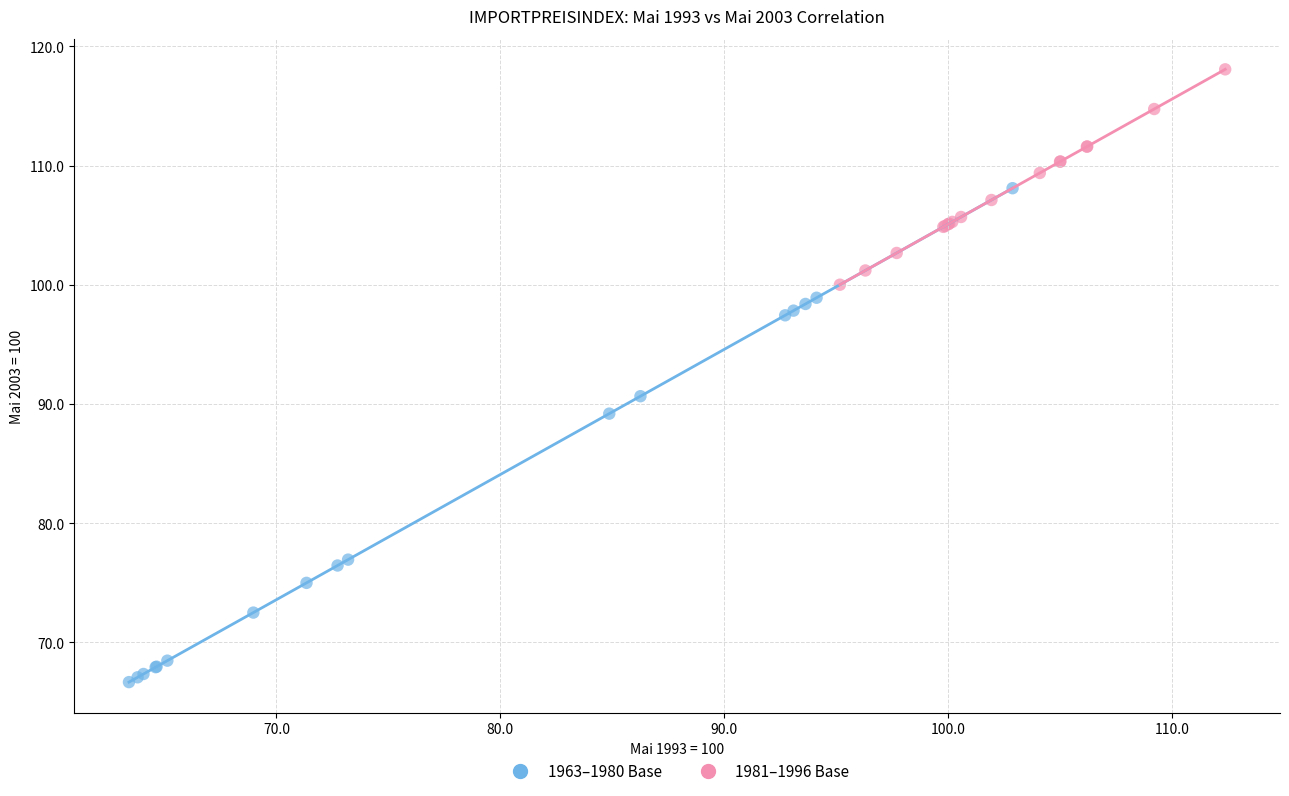

Which series has the largest Y range (max minus min)?

1963–1980 Base